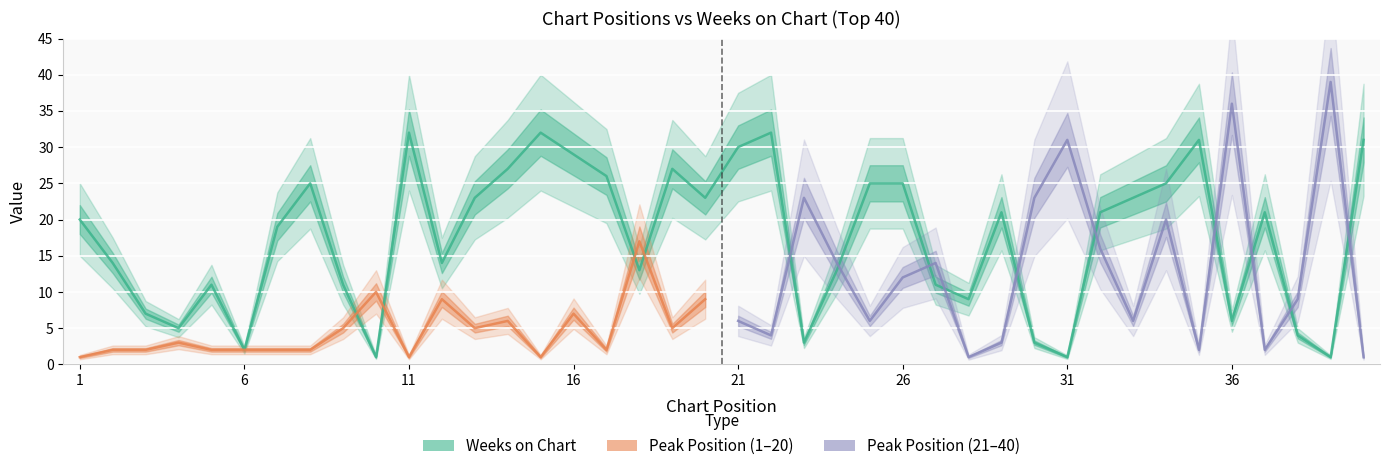

Which label corresponds to the smallest value in the chart?

10